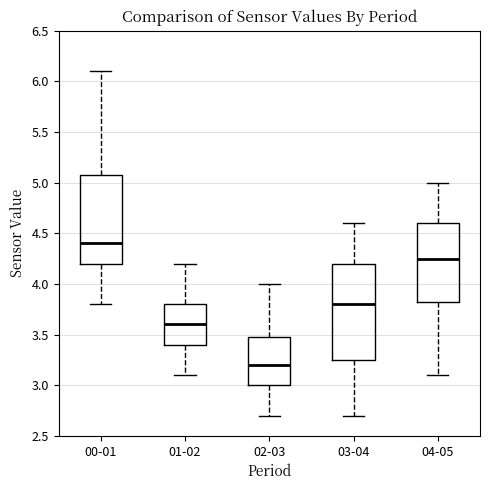

Where does the median line of the box for 04-05 sit on the y-axis? The values are not printed on the chart, so give them approximately, as read against the axis.

4.25